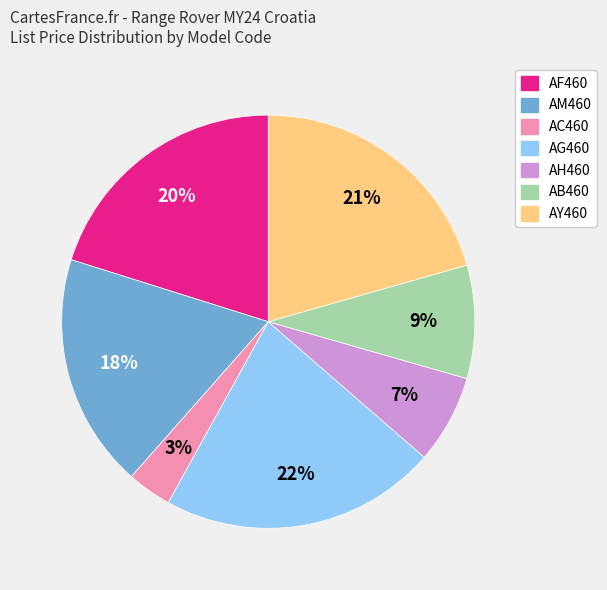

Is the sum of AY460 and AC460 greater than half?

No